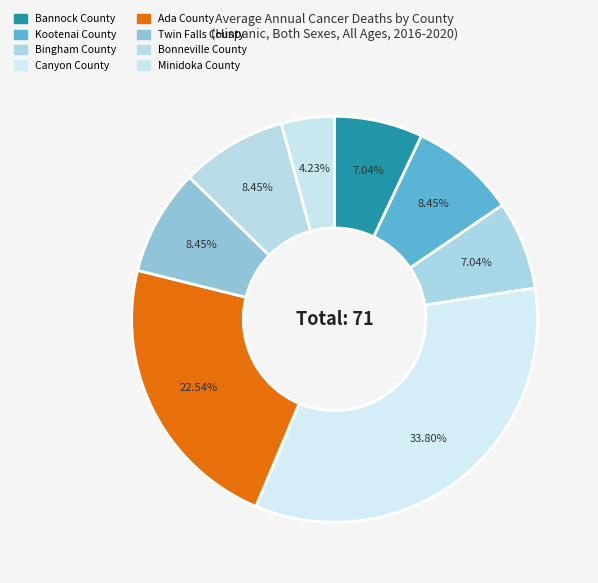

Rank the categories by value from lowest to highest.

Minidoka County, Bannock County, Bingham County, Kootenai County, Twin Falls County, Bonneville County, Ada County, Canyon County